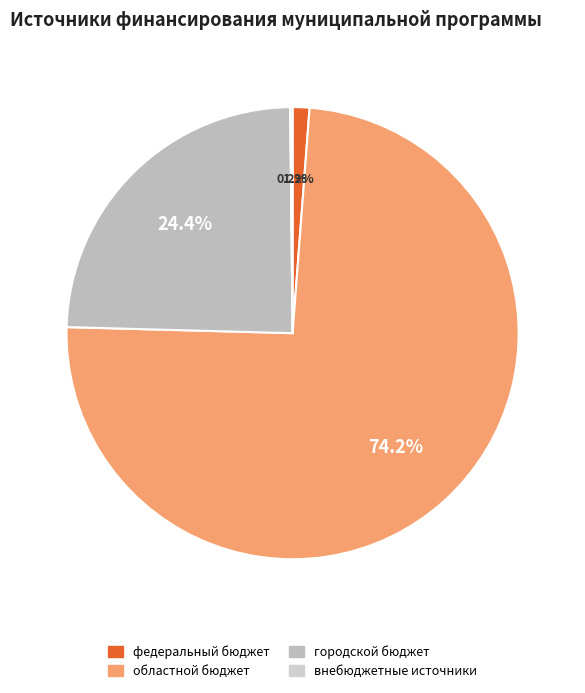

True or false: городской бюджет accounts for 24% of the total.

True